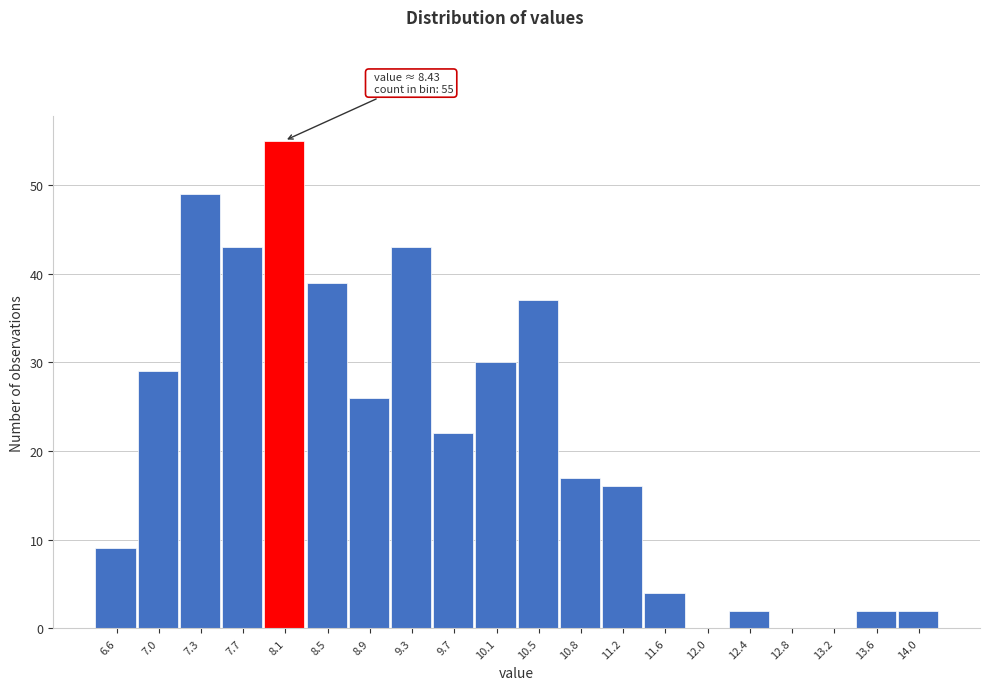

Reading right to left, transcribe all the data shown in this chart.

14.0=2	13.6=2	13.2=0	12.8=0	12.4=2	12.0=0	11.6=4	11.2=16	10.8=17	10.5=37	10.1=30	9.7=22	9.3=43	8.9=26	8.5=39	8.1=55	7.7=43	7.3=49	7.0=29	6.6=9